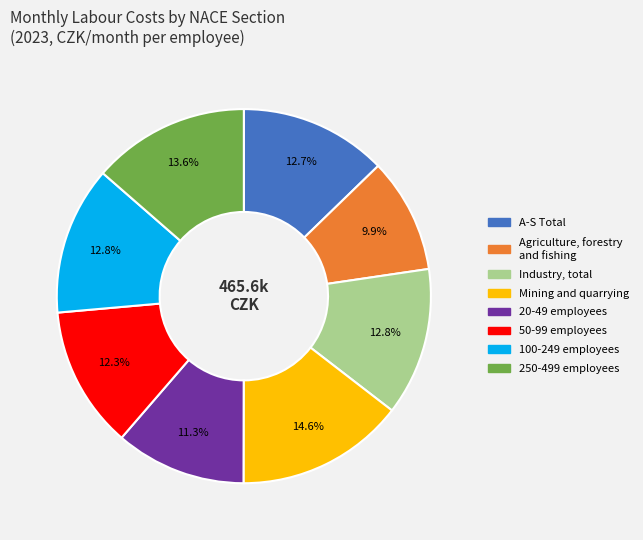

Between A-S Total and 20-49 employees, which is larger?

A-S Total